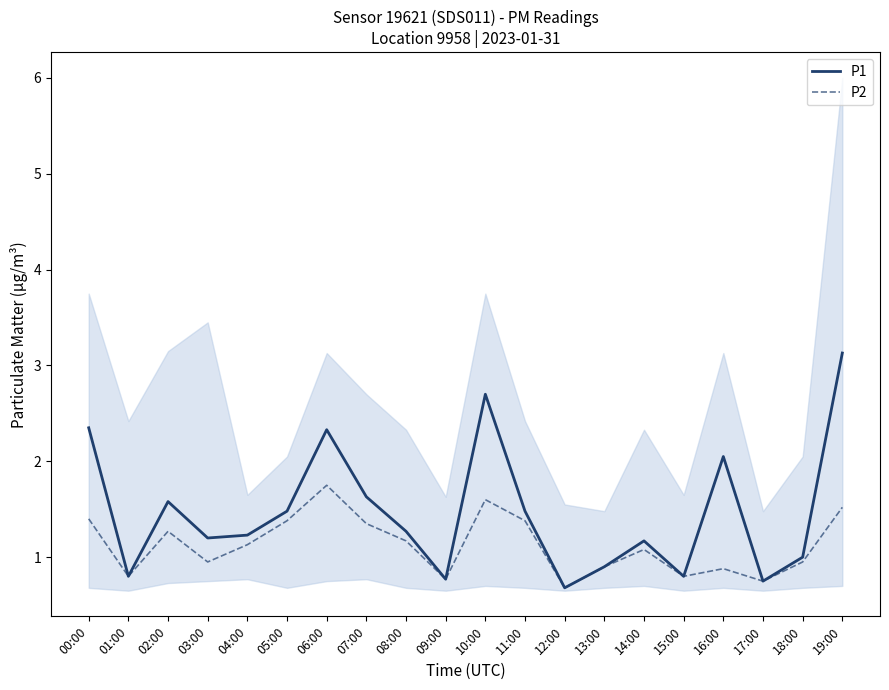

Between 18:00 and 06:00, which is larger?

06:00